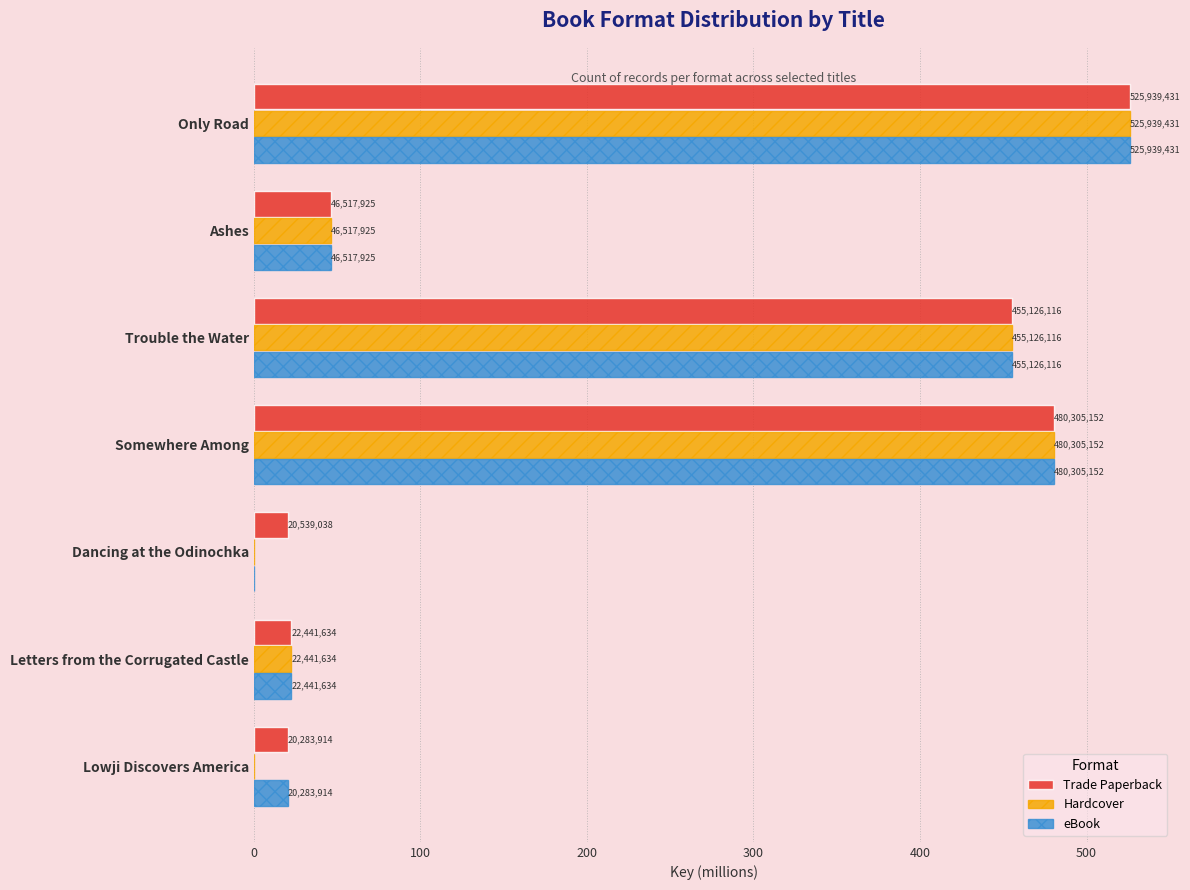

What is the average value of the eBook series?

221.5